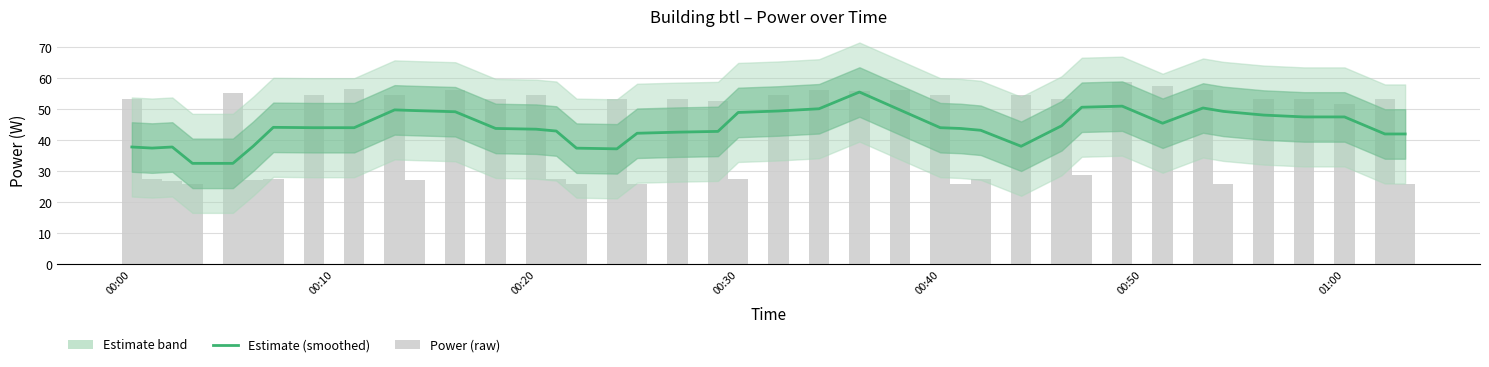

Reading left to right, what are all the values shown in this chart?

power (smoothed): 37.8	37.5	37.8	32.5	32.5	38.0	44.2	44.0	44.0	49.8	49.6	49.2	43.8	43.6	43.0	37.4	37.2	42.2	42.6	42.8	49.0	49.4	50.2	55.6	49.8	44.0	43.8	43.2	38.0	44.6	50.6	51.0	45.5	50.4	49.3	48.1	47.5	47.5	42.0	42.0
power (raw): 53.4	27.6	26.9	25.8	55.2	27.0	27.6	54.5	56.4	54.6	27.0	56.4	53.4	54.5	27.6	25.8	53.4	25.8	53.4	52.8	27.6	54.6	56.4	55.8	56.4	54.6	25.8	27.6	54.6	53.4	28.8	58.8	57.6	56.4	25.8	53.4	53.4	51.6	53.4	25.8